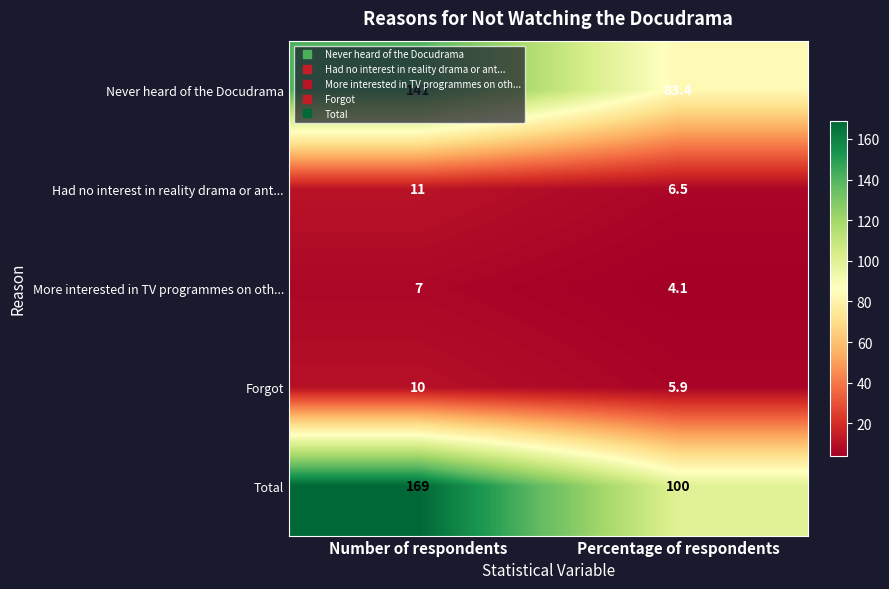

The More interested in TV programmes on oth... series shows 4.1 at Percentage of respondents. True or false?

True